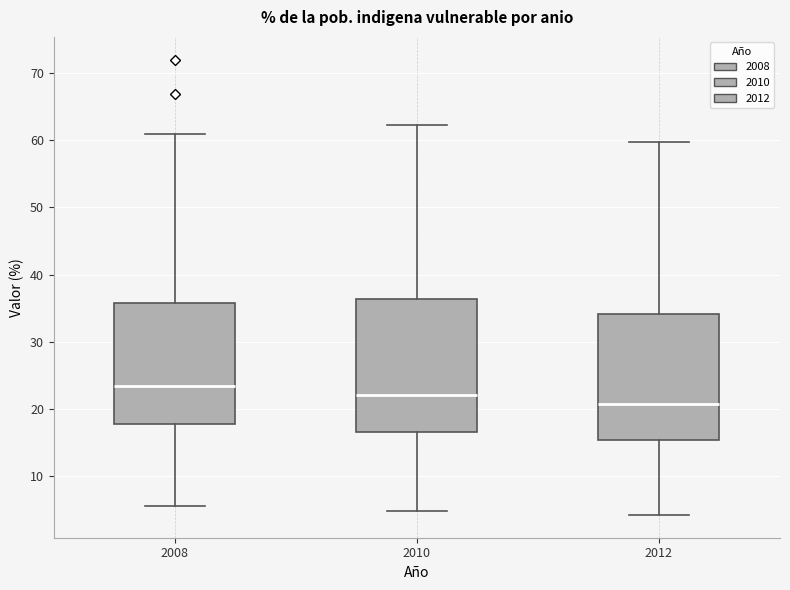

Reading left to right, transcribe this box plot: for each box, give where its median line is, the range the box spans, and where its two whiskers end, as read against the y-axis. The values are not printed on the chart, so give them approximately, as read against the axis.

2008: median 23, box 18 to 36, whiskers 6 to 61
2010: median 22, box 17 to 36, whiskers 5 to 62
2012: median 21, box 15 to 34, whiskers 4 to 60